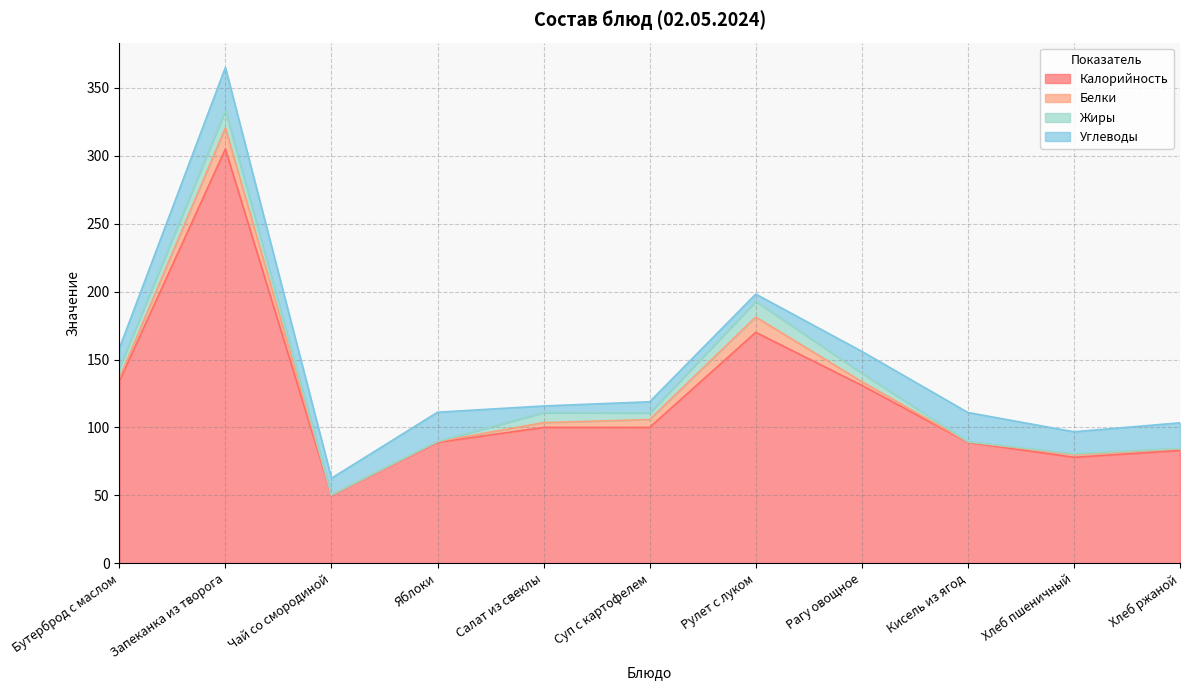

Rank the series by their maximum value, from highest to lowest.

Калорийность, Углеводы, Белки, Жиры